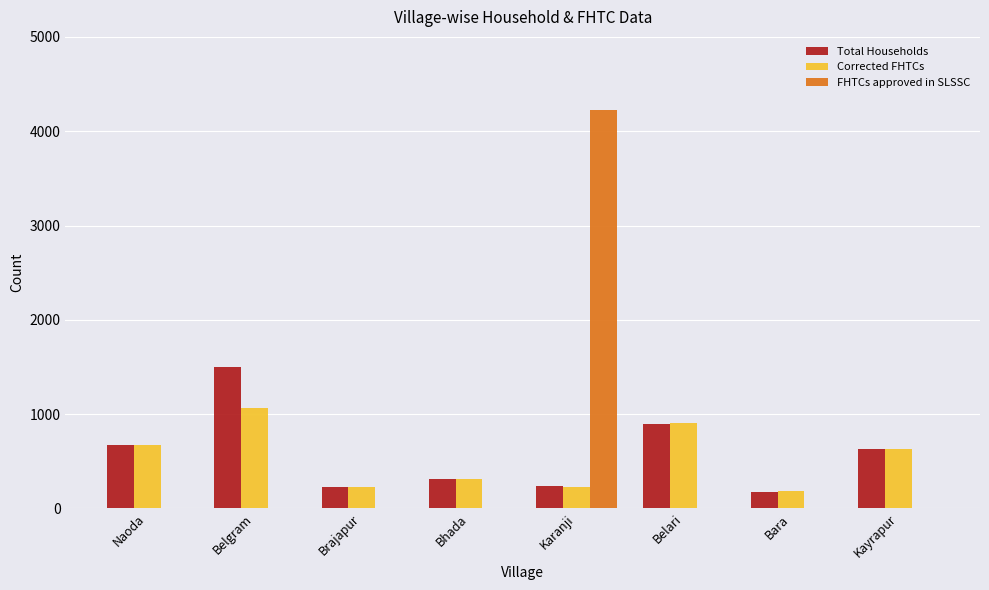

How many groups of bars are there?

8